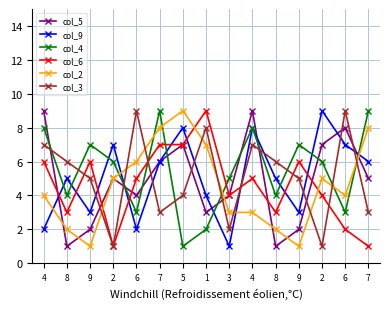

List the labels in order of col_6 value, smallest first.

2, 7, 6, 8, 8, 3, 2, 6, 4, 4, 9, 9, 7, 5, 1